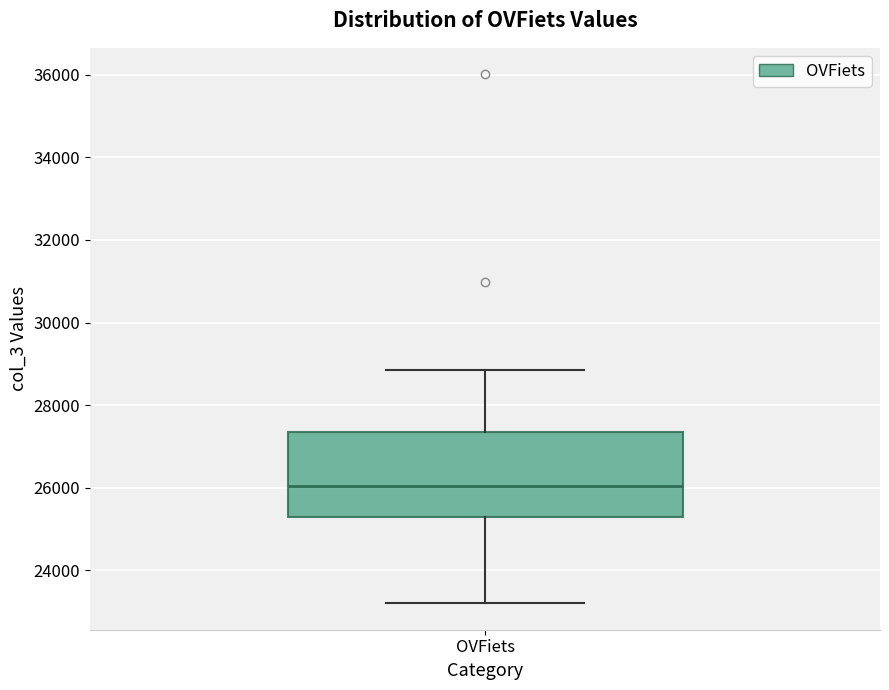

Where does the lower whisker of the box for OVFiets end on the y-axis? The values are not printed on the chart, so give them approximately, as read against the axis.

23200